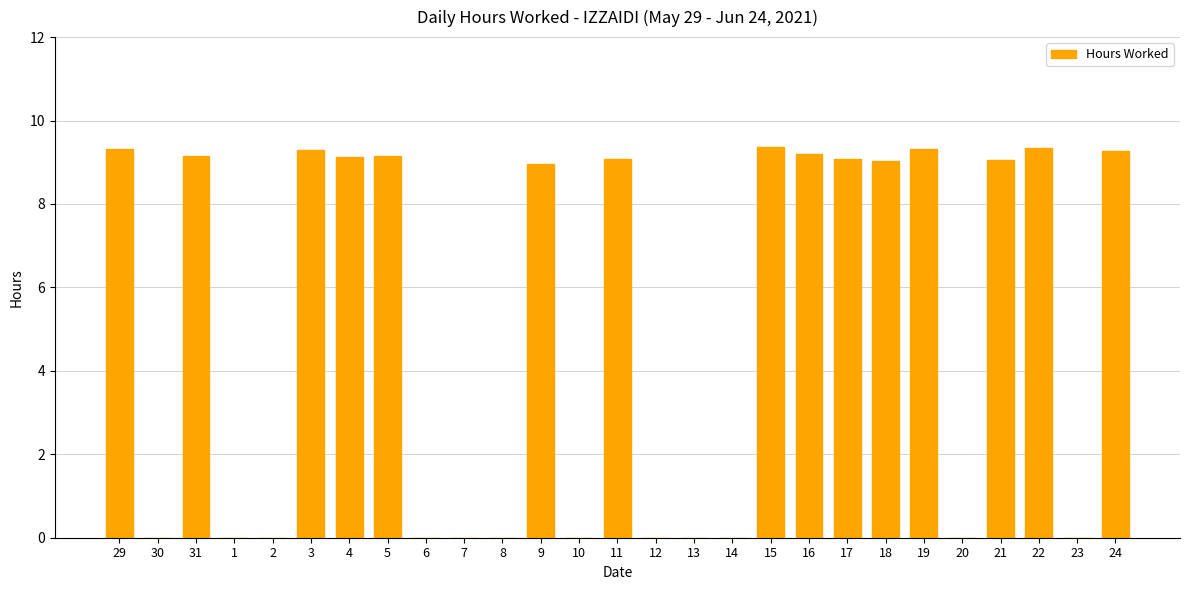

What is the ratio of the value at 17 to the value at 21?

1.0